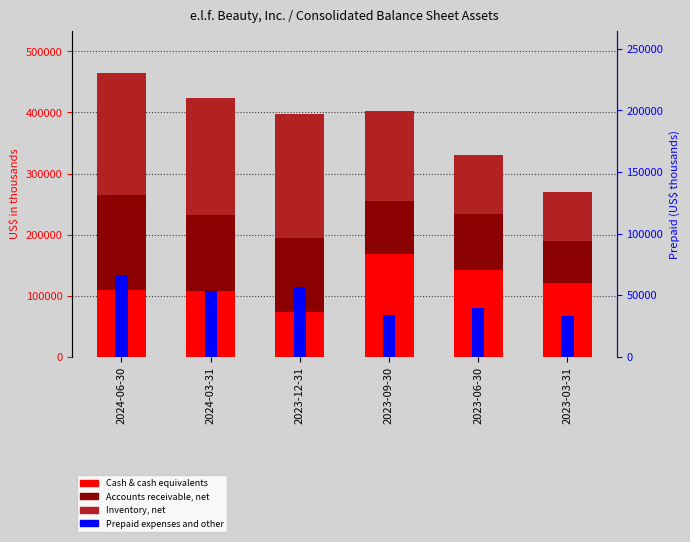

The value of Accounts receivable, net at 2023-12-31 is 193997. True or false?

False